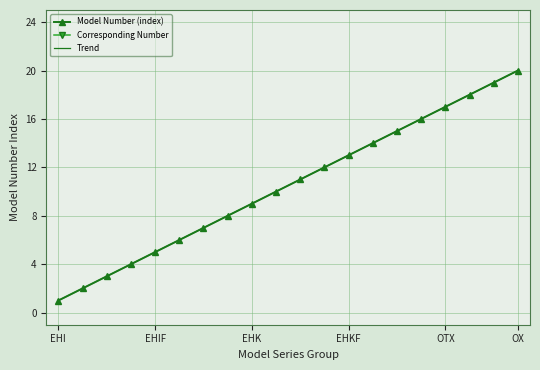

Count the number of categories in the chart.

20